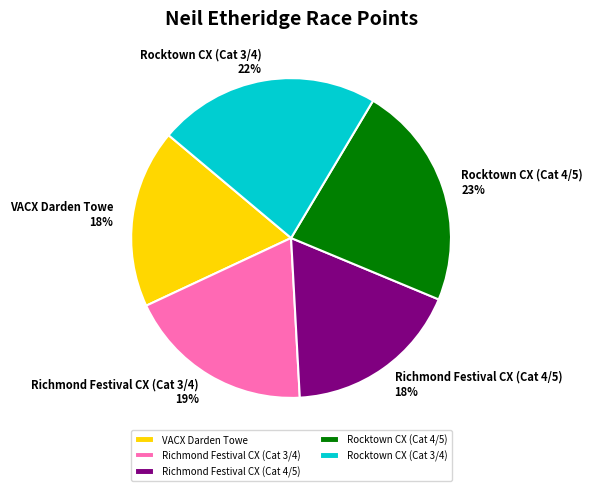

Is Richmond Festival CX (Cat 4/5) the majority of the pie?

No